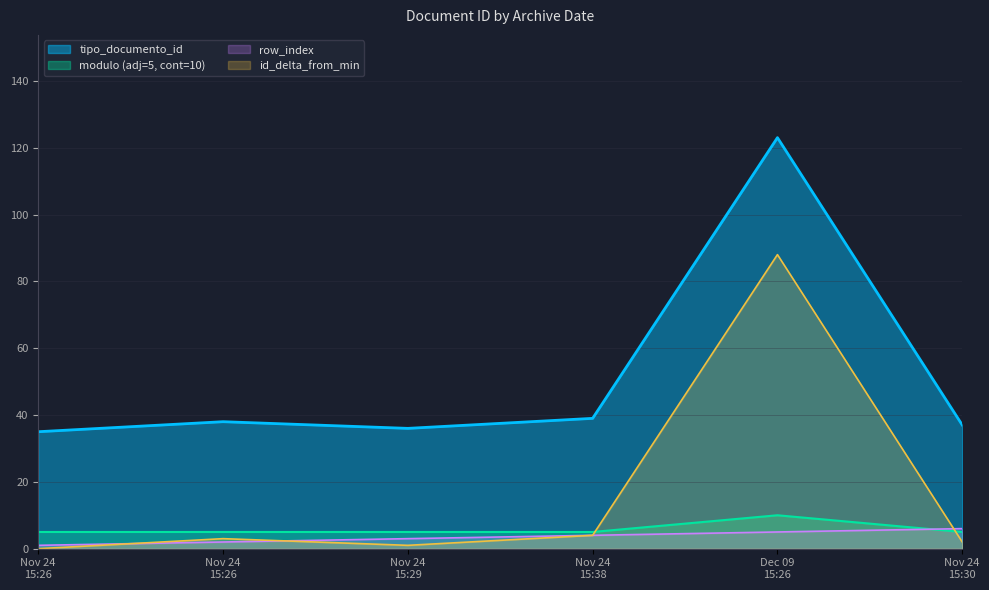

What is the label of the 1st point from the right?

Nov 24 15:30